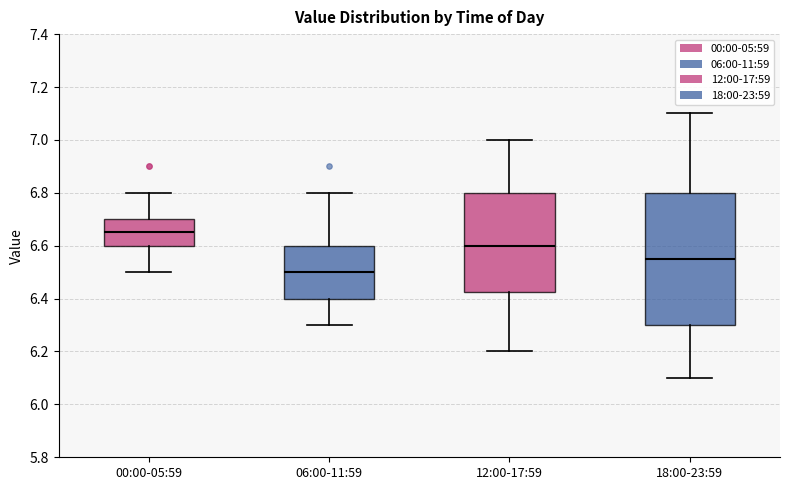

Where does the upper whisker of the box for 00:00-05:59 end on the y-axis? The values are not printed on the chart, so give them approximately, as read against the axis.

6.80